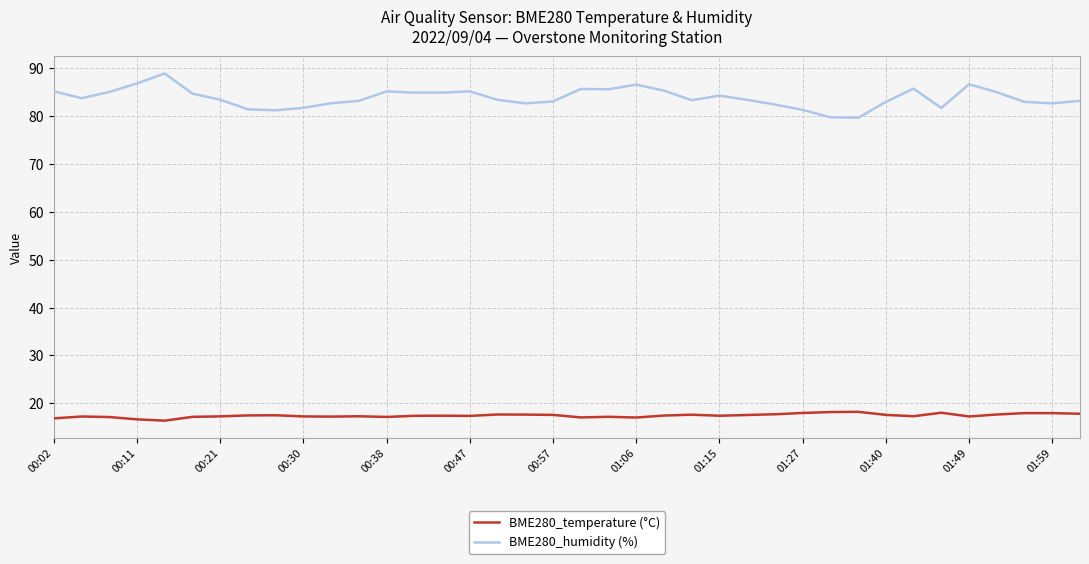

Which series has the largest range (max minus min)?

BME280_humidity (%)